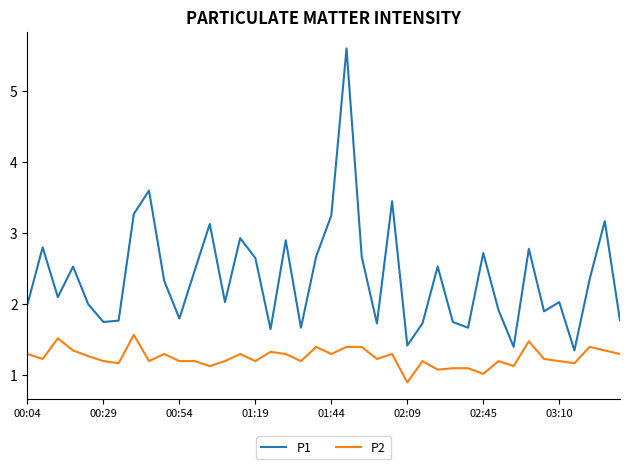

Which series has the largest total across all categories?

P1